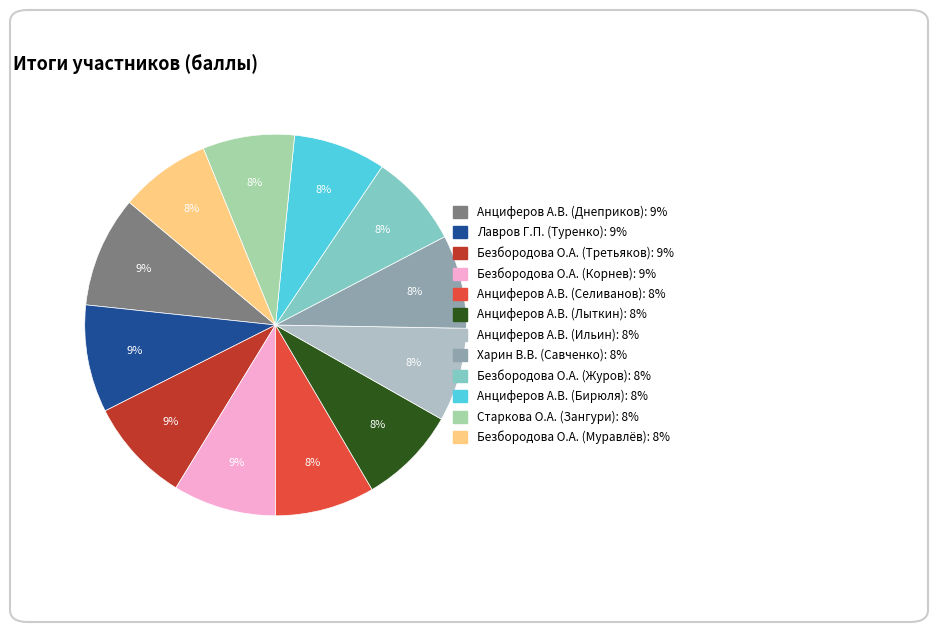

Is the sum of Безбородова О.А. (Журов) and Безбородова О.А. (Корнев) greater than half?

No